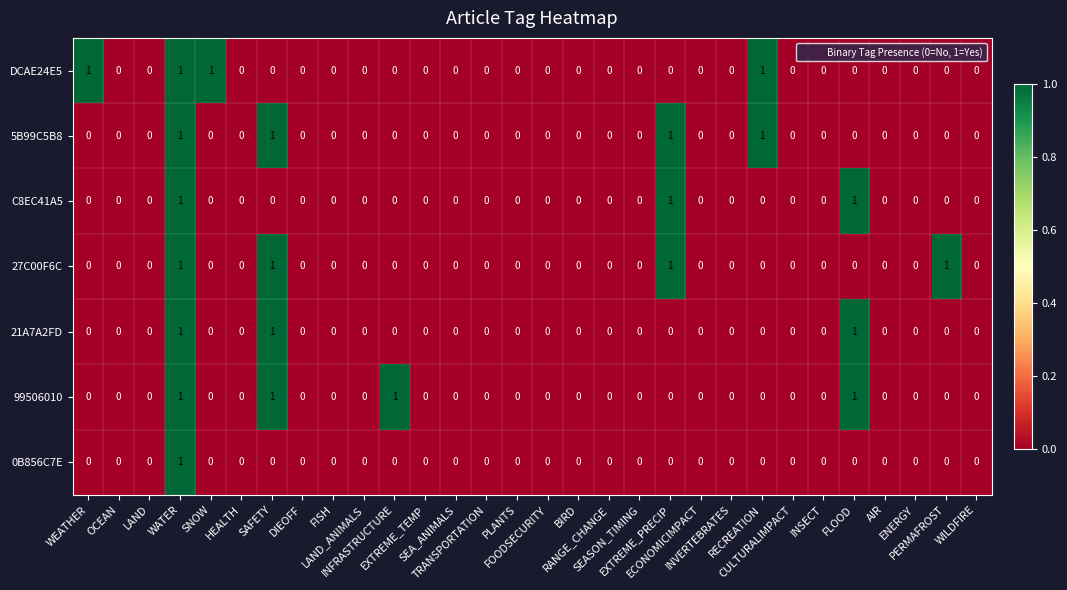

How many 5B99C5B8 values are between 0 and 1?

30